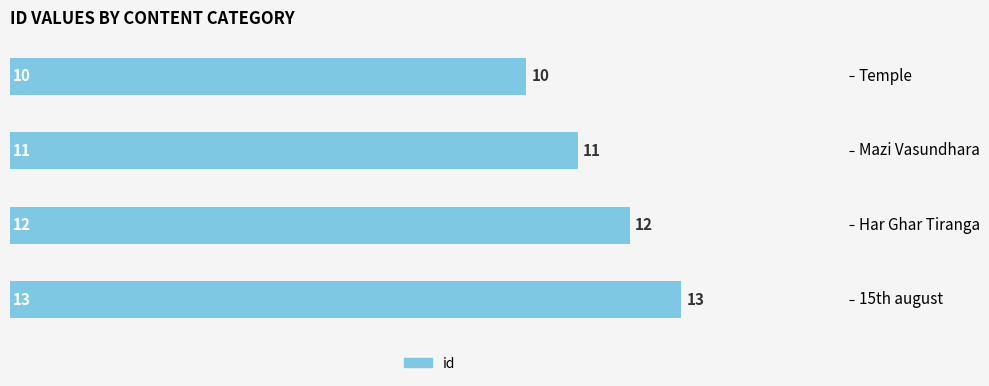

Which label corresponds to the smallest value in the chart?

Temple